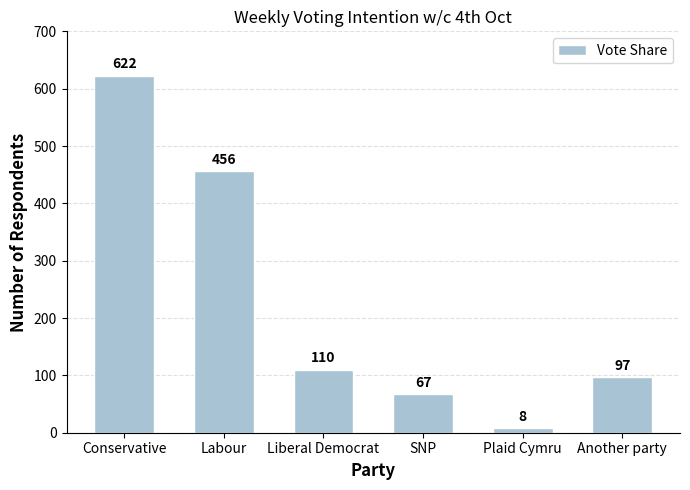

What position from the right is Conservative?

6